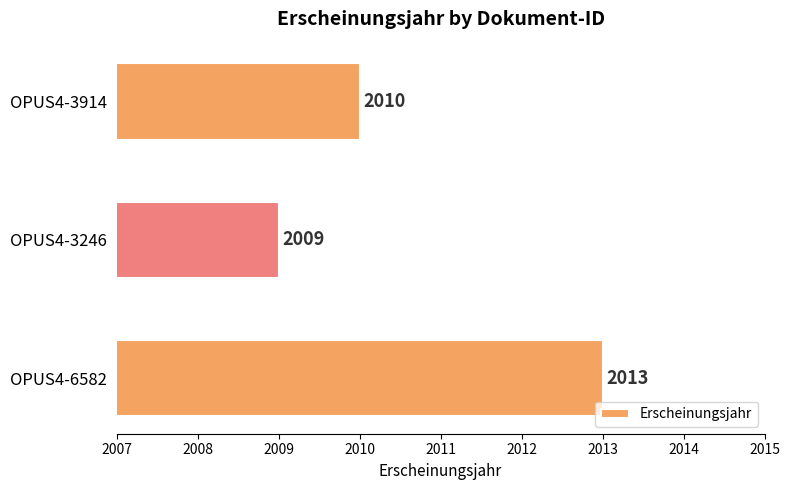

The value at OPUS4-3246 is 3446. True or false?

False